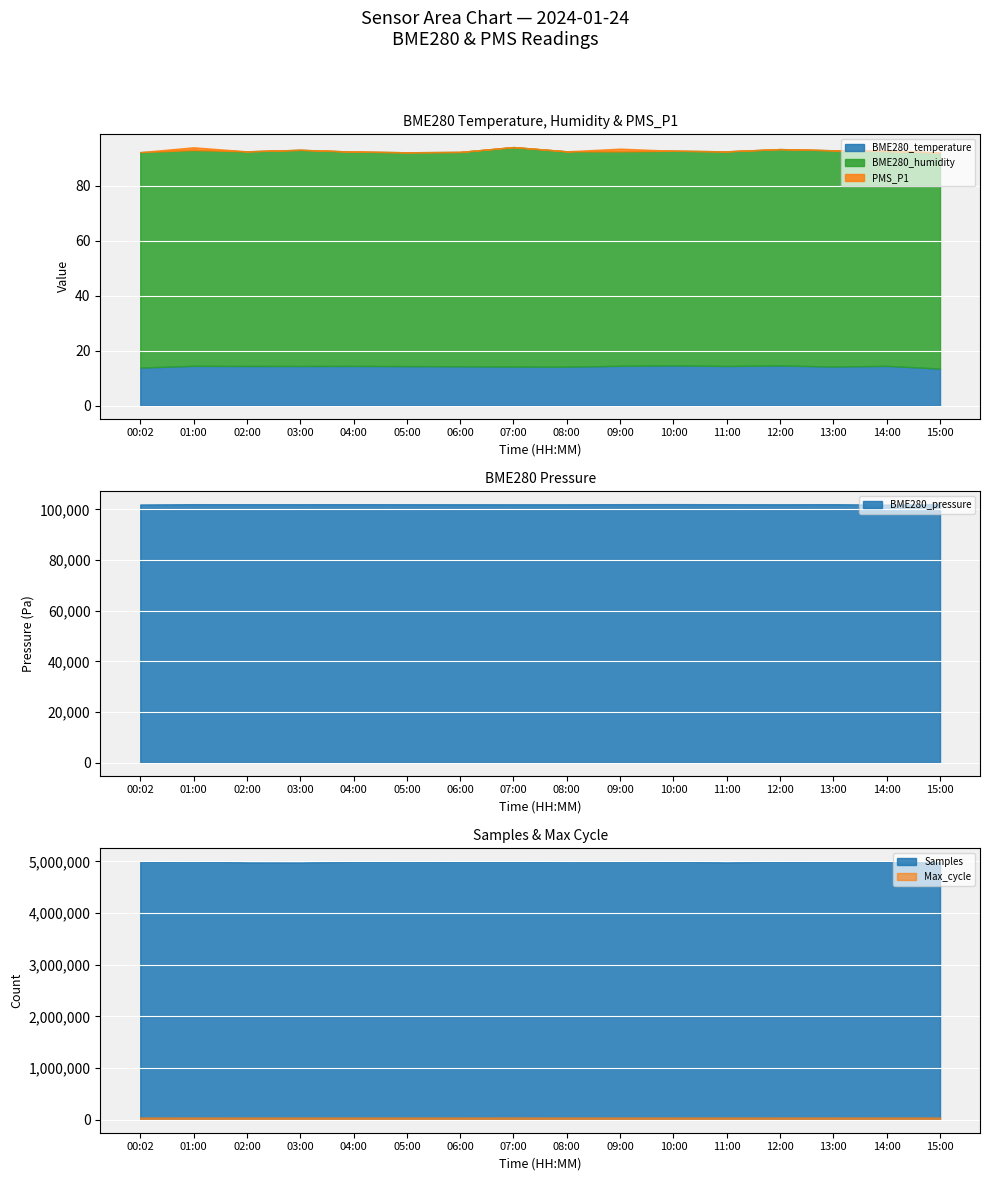

What is the difference between the maximum and minimum values in the BME280_humidity series?

2.1